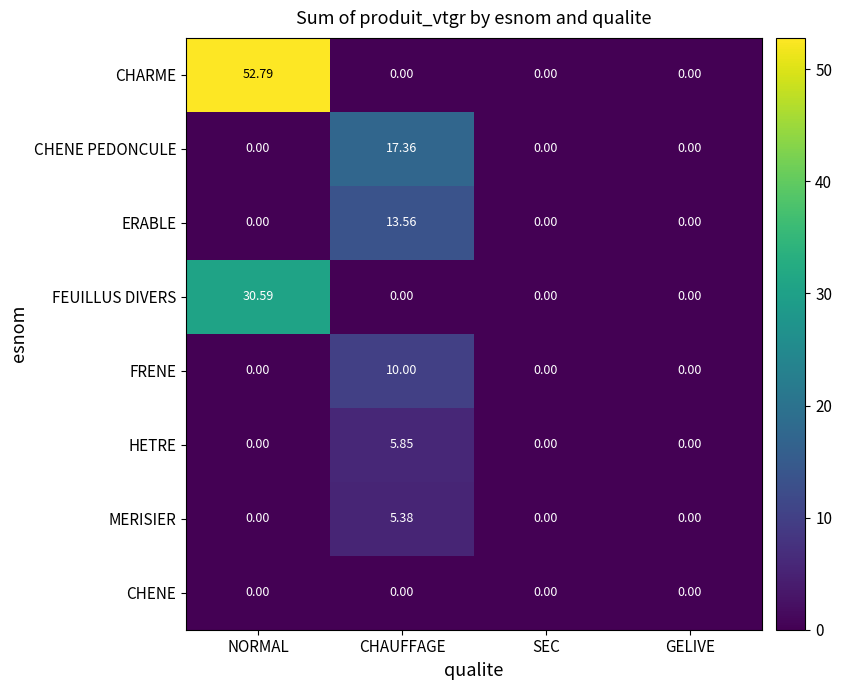

What is the maximum value shown in the chart?

52.8